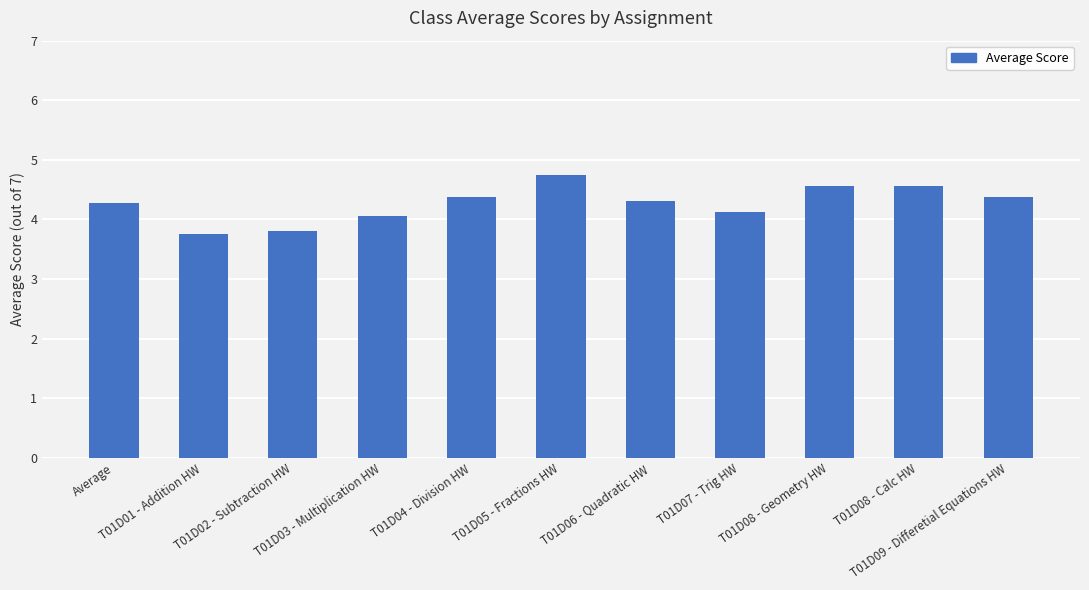

At which category does the chart reach its peak across all series?

T01D05 - Fractions HW